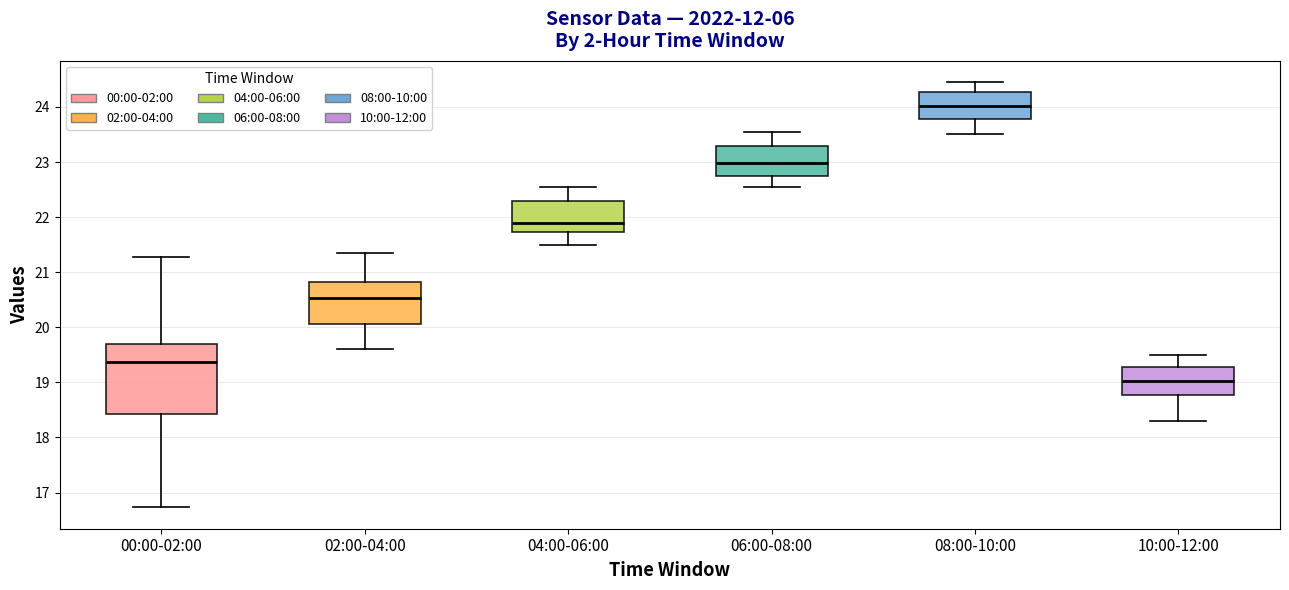

Which box's median line is the highest?

08:00-10:00